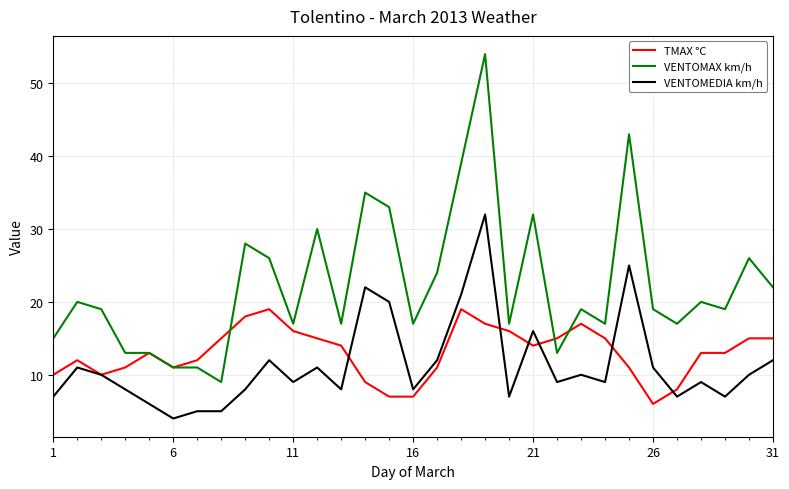

Which series has the largest range (max minus min)?

VENTOMAX km/h